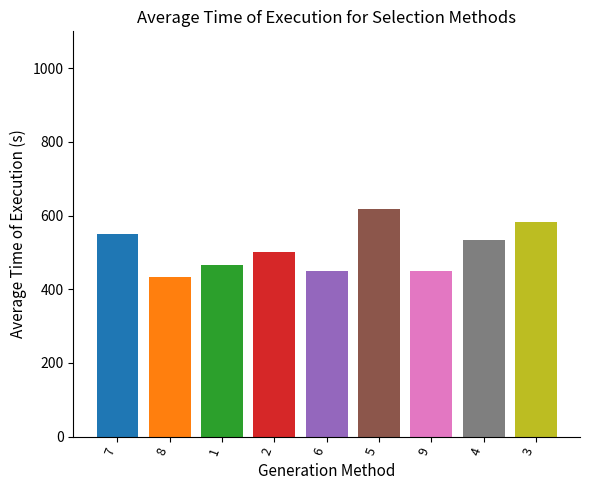

How many data points are less than 500?

4